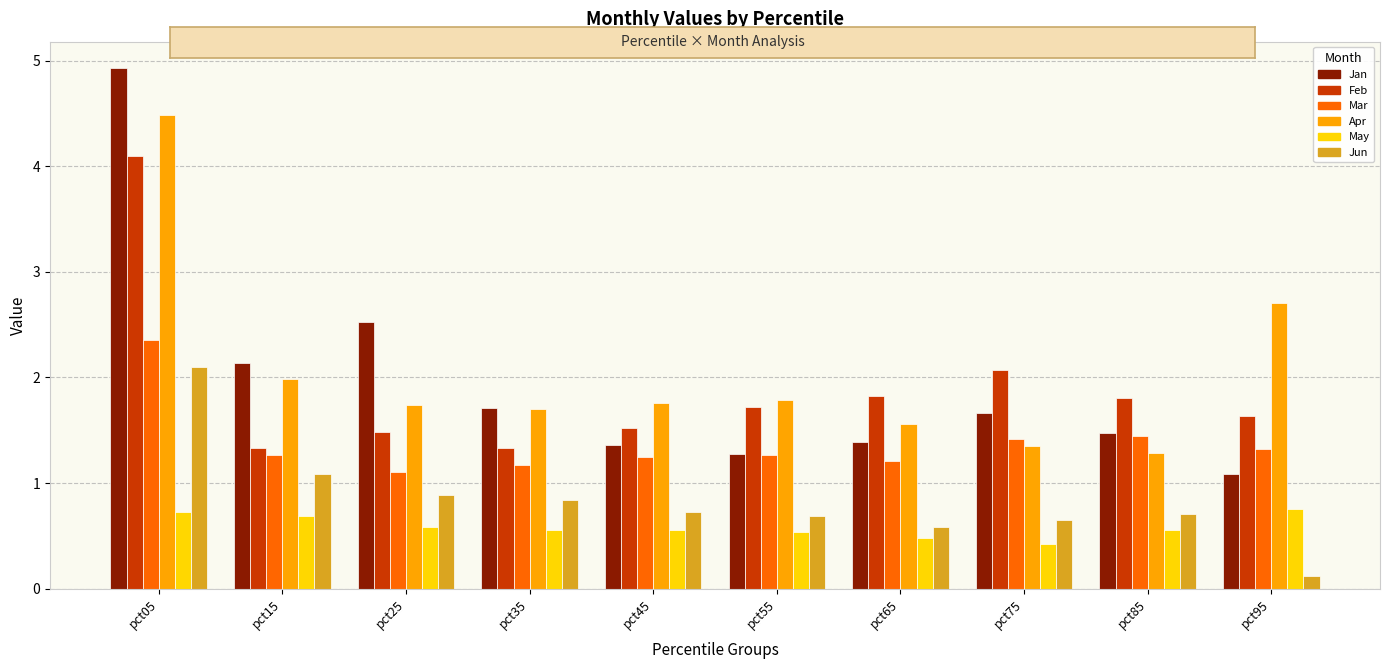

At which category is the sum across all series the highest?

pct05